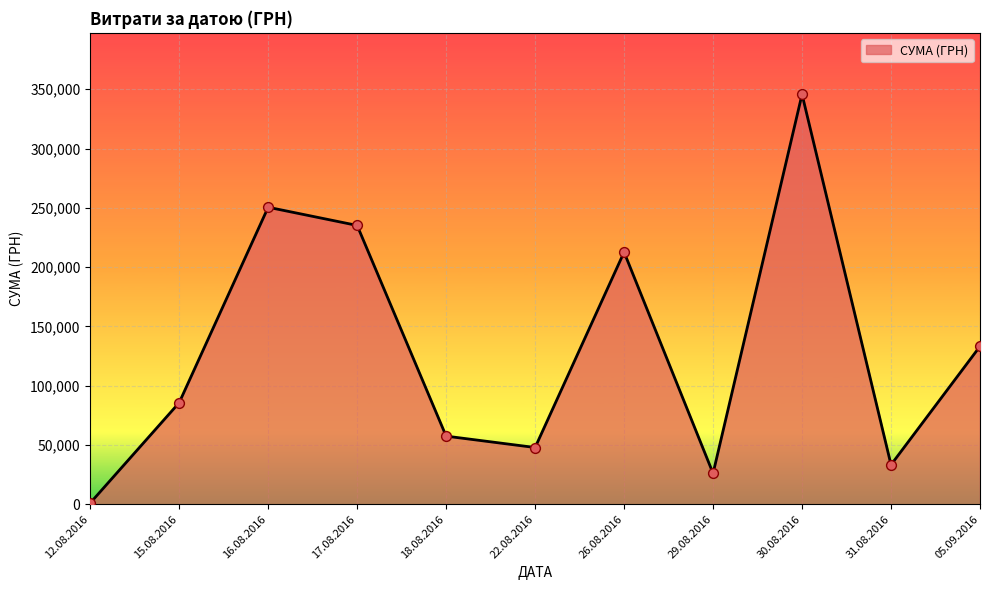

What is the change in value from 30.08.2016 to 31.08.2016?

-312429.3